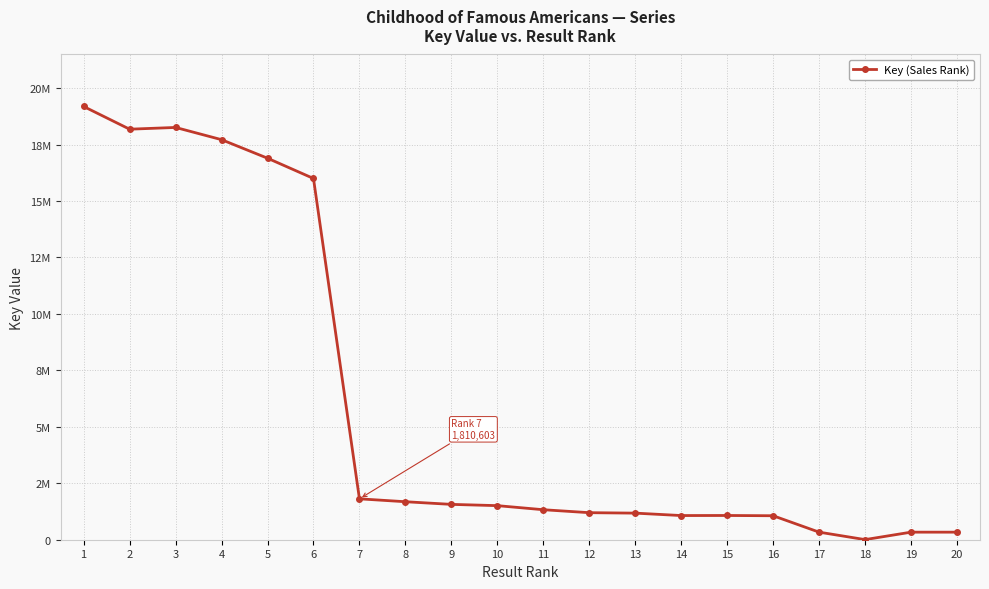

Is this an area chart (filled region under the line)?

No